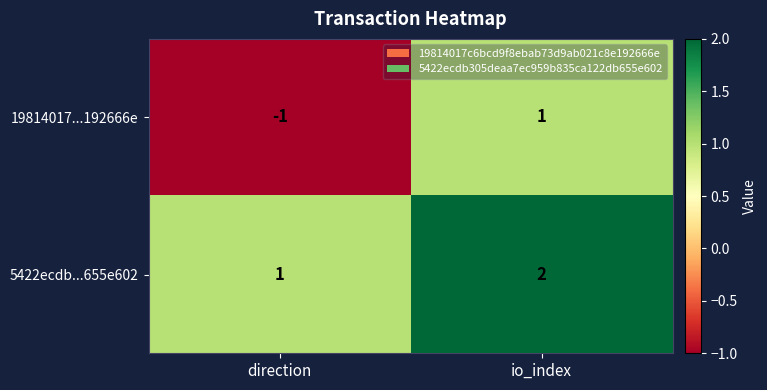

Rank the series by their average value, from highest to lowest.

5422ecdb...655e602, 19814017...192666e